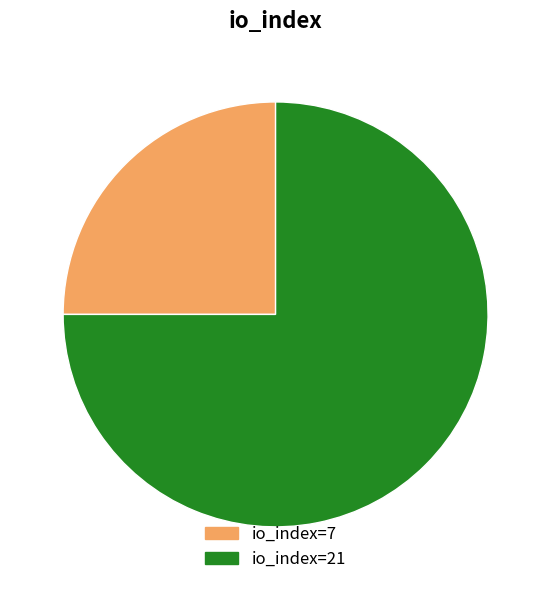

Which category accounts for the majority?

io_index=21